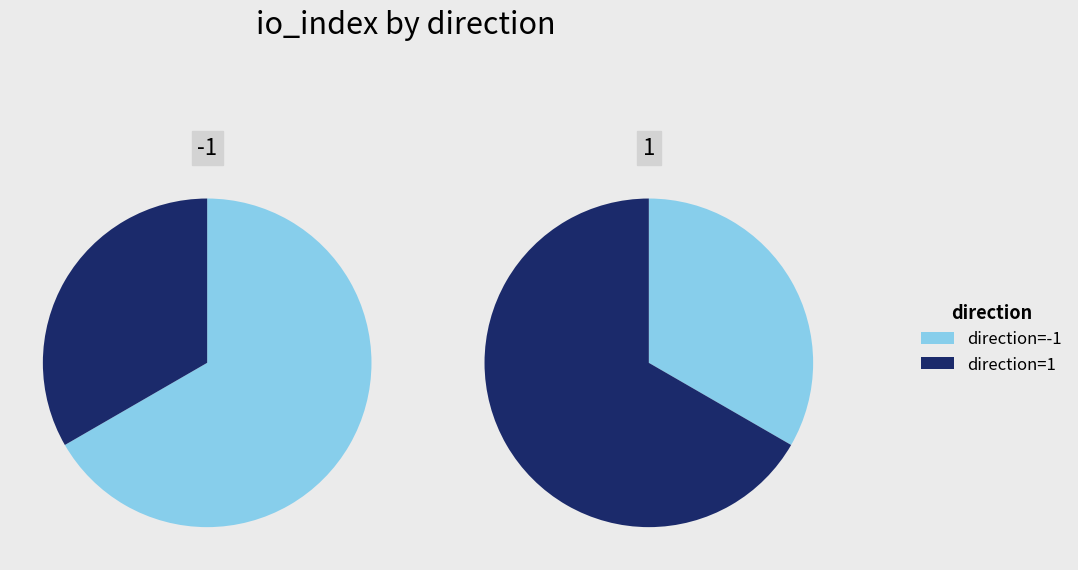

True or false: io_index_values accounts for 33% of the total.

True